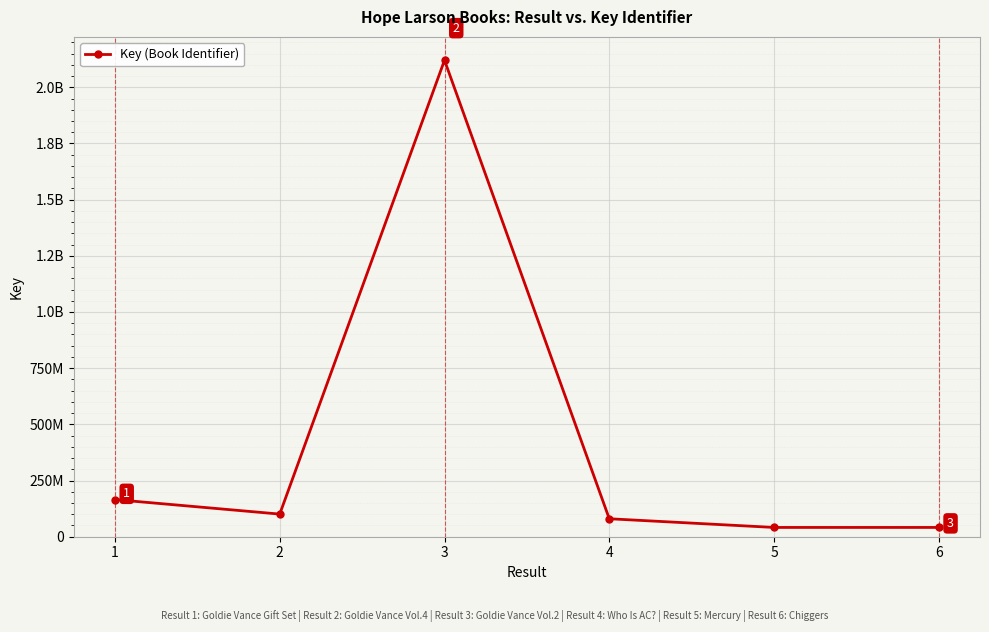

Does the chart have visible grid lines?

Yes